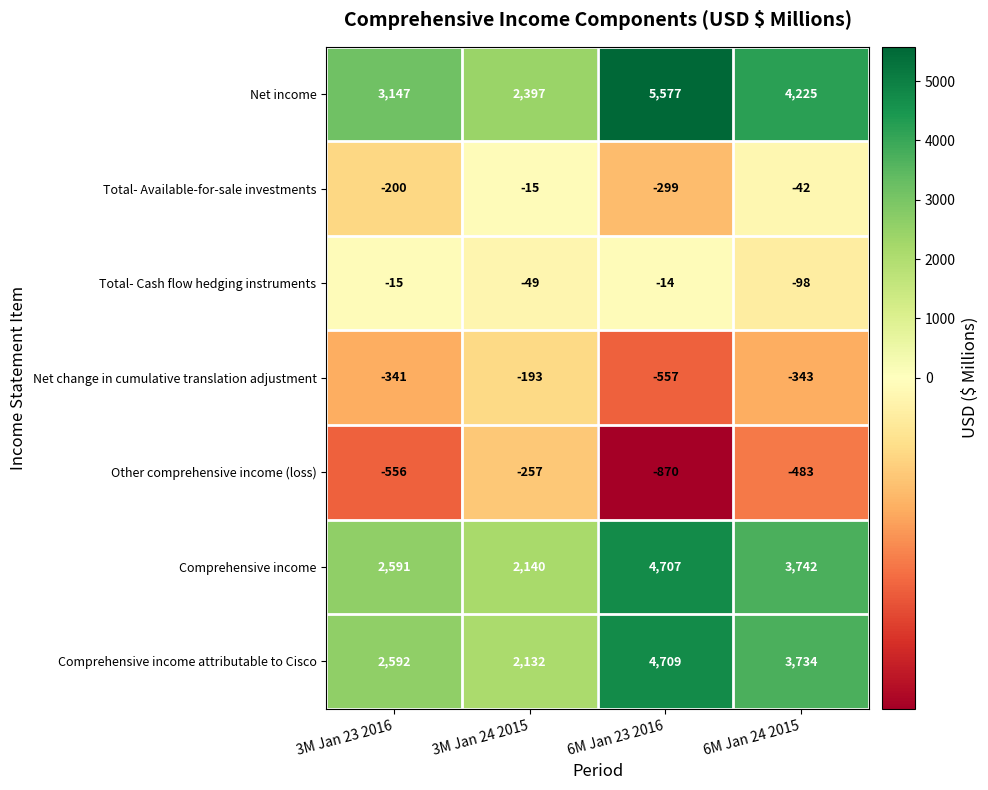

Where does the Total- Cash flow hedging instruments series first go above -15?

6M Jan 23 2016